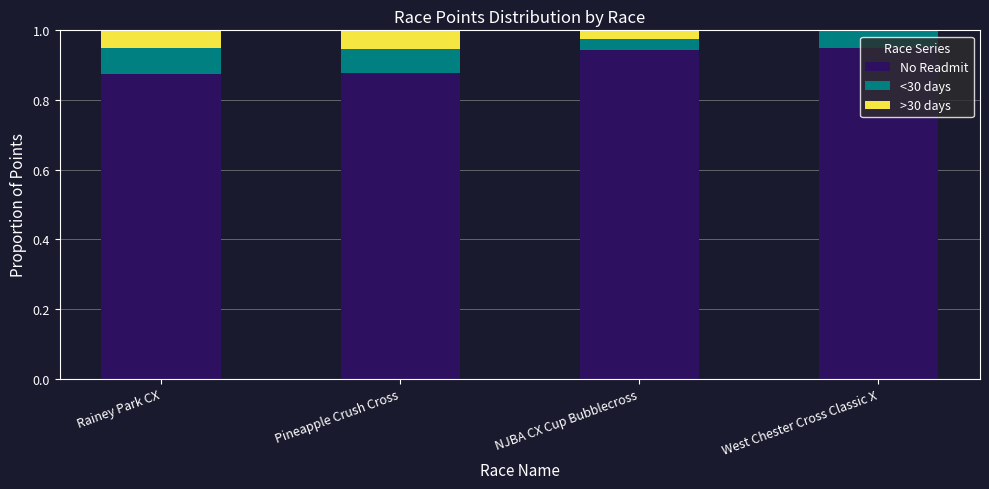

What is the total value across all series at West Chester Cross Classic X?

1.0